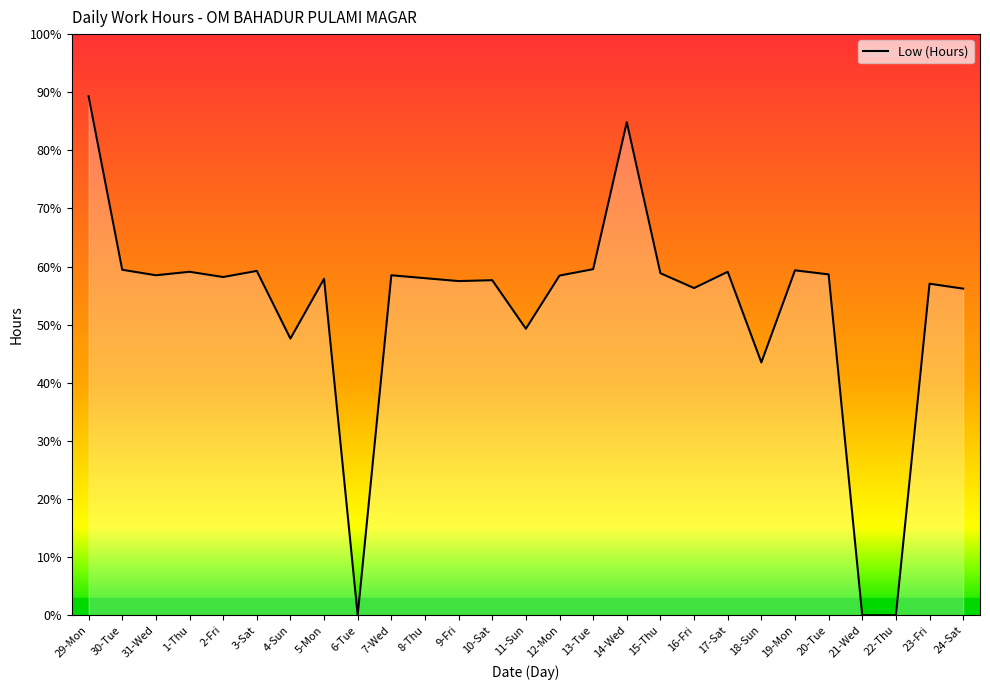

Reading left to right, transcribe all the data shown in this chart.

17.9	11.9	11.7	11.8	11.6	11.8	9.5	11.6	0.0	11.7	11.6	11.5	11.5	9.9	11.7	11.9	17.0	11.8	11.3	11.8	8.7	11.9	11.7	0.0	0.0	11.4	11.2